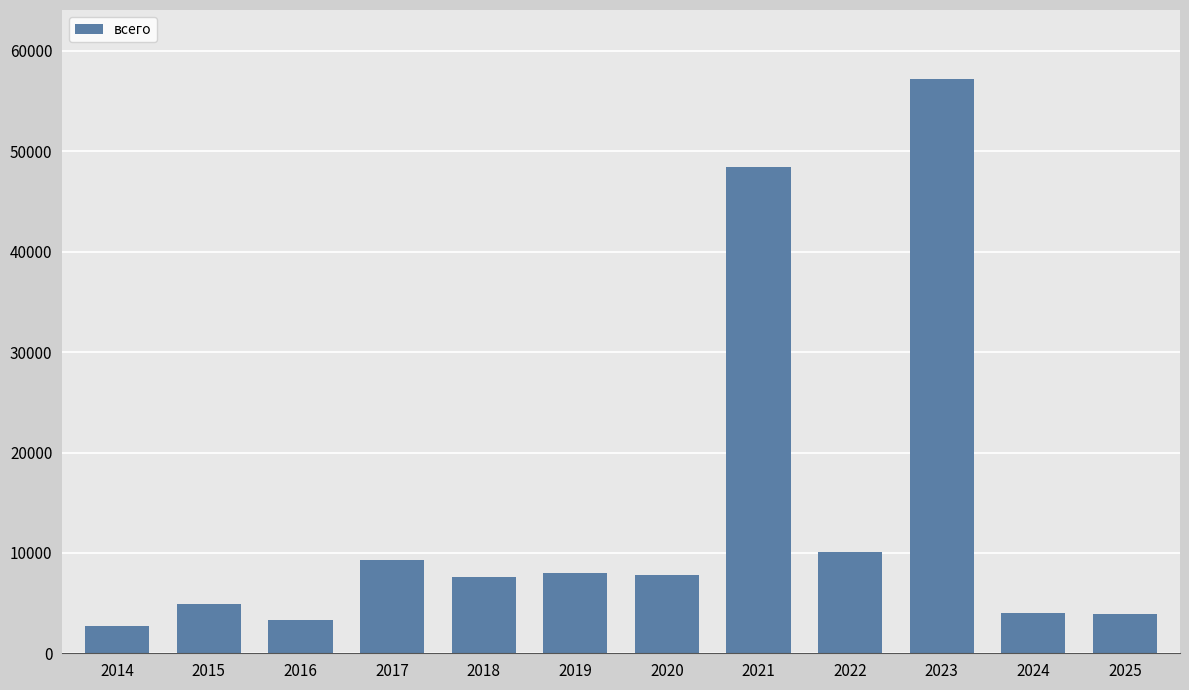

True or false: the data shows 7556.0 at 2015.

False